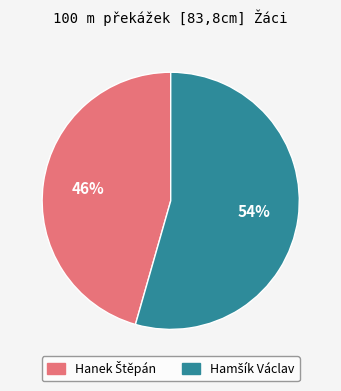

Is there any slice that represents more than half of the pie?

Yes